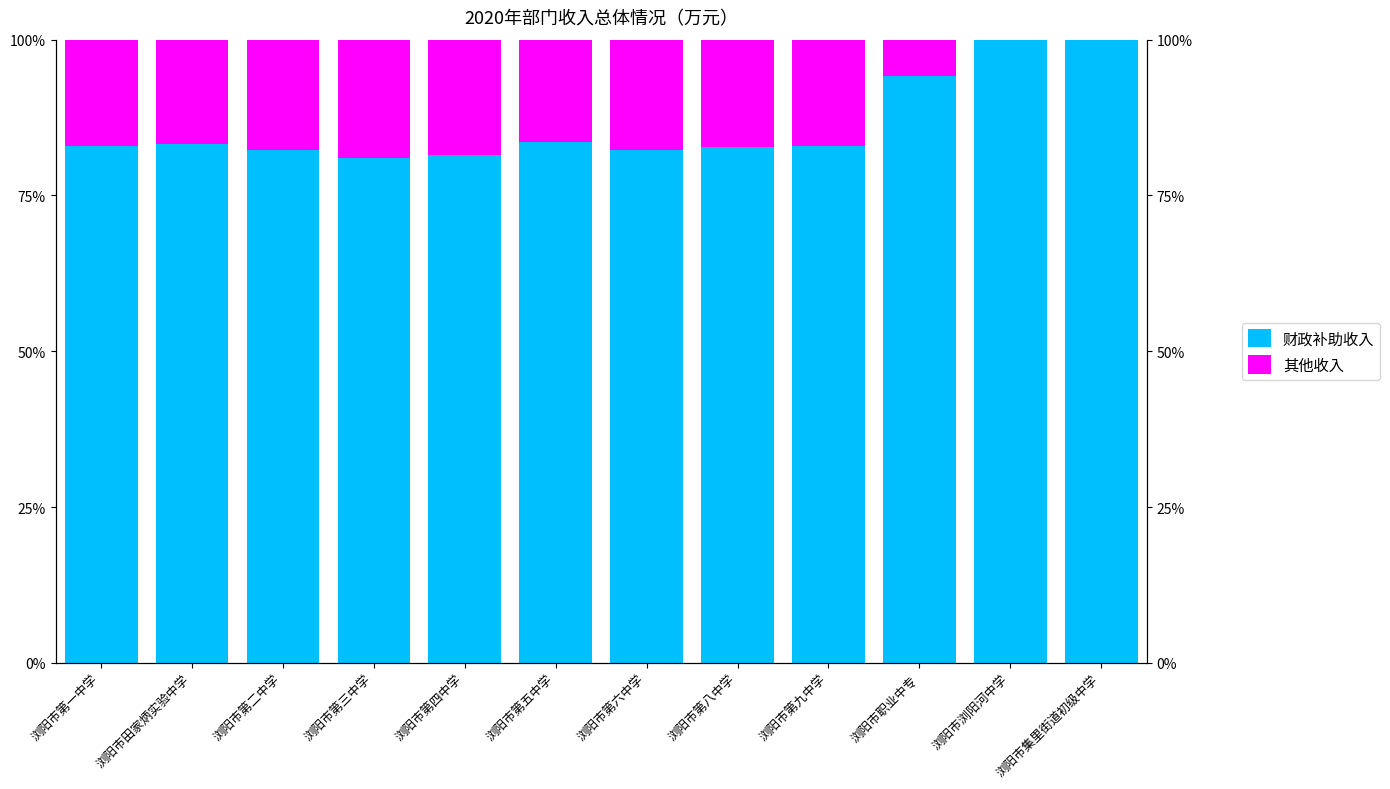

At which category is the sum across all series the highest?

浏阳市田家炳实验中学